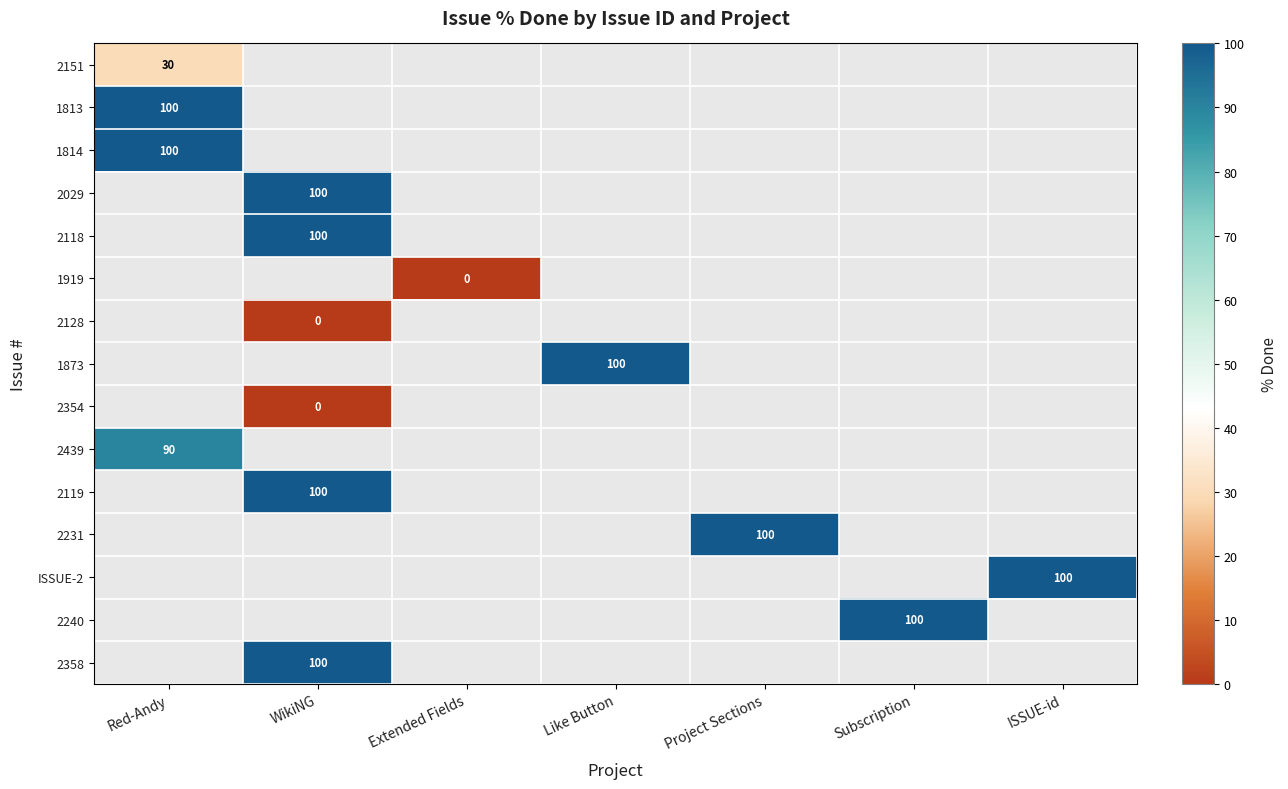

At which label is 1919 closest to 0?

Extended Fields